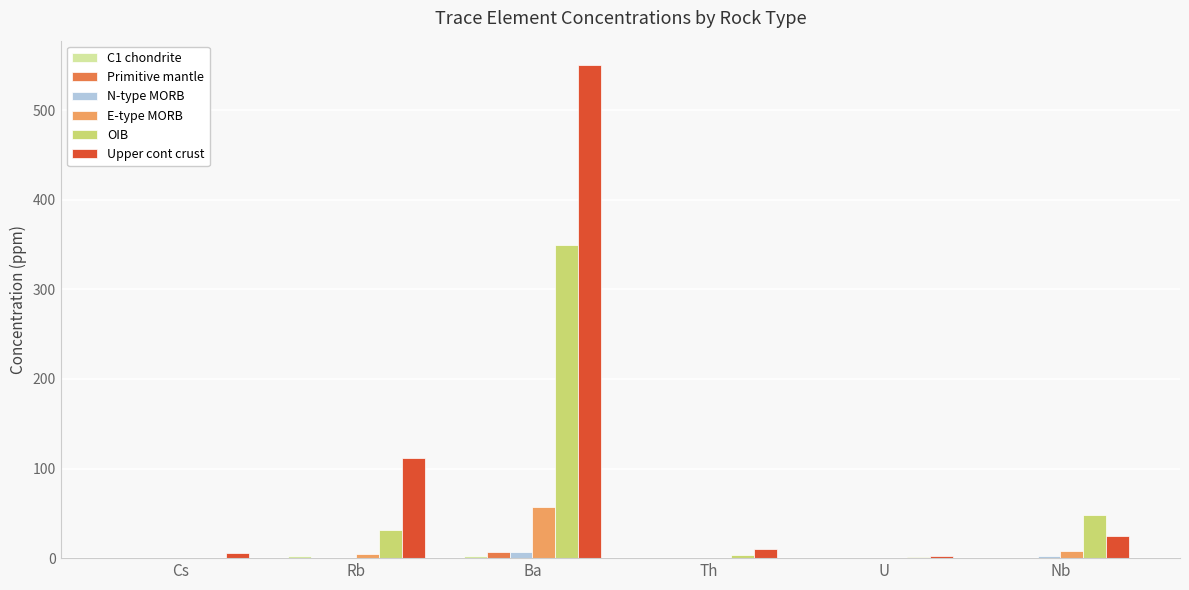

At which label is Upper cont crust closest to 276?

Rb